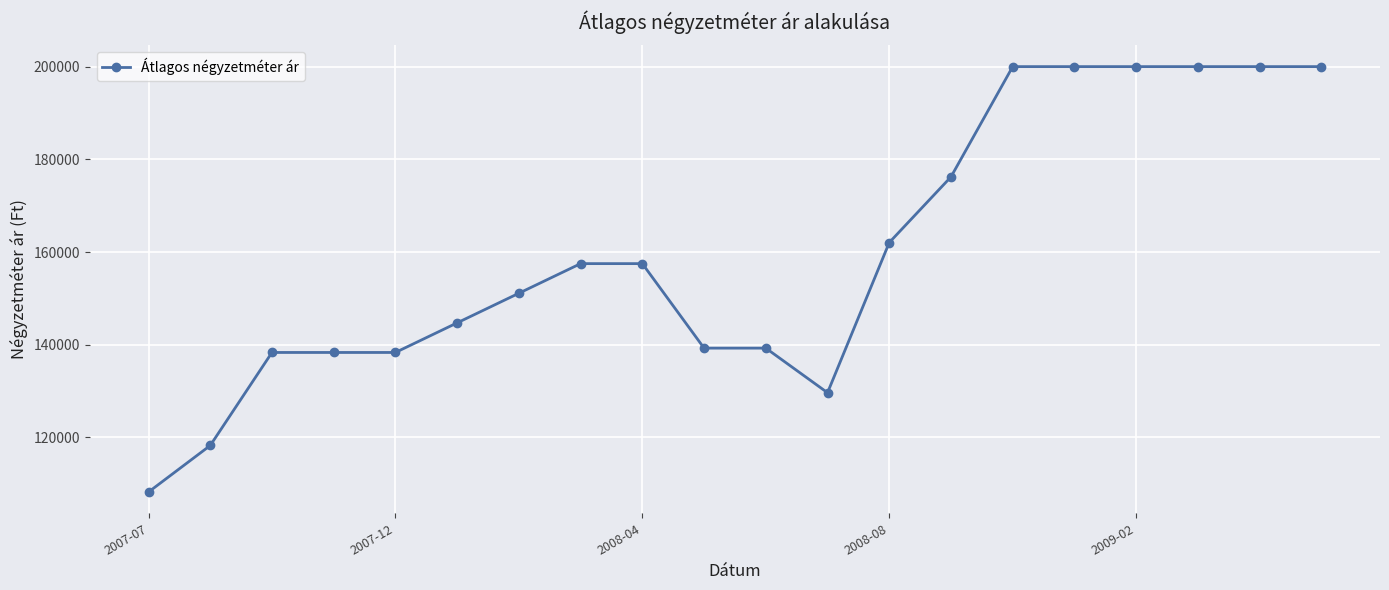

What is the value of the 19th point from the left?

200000